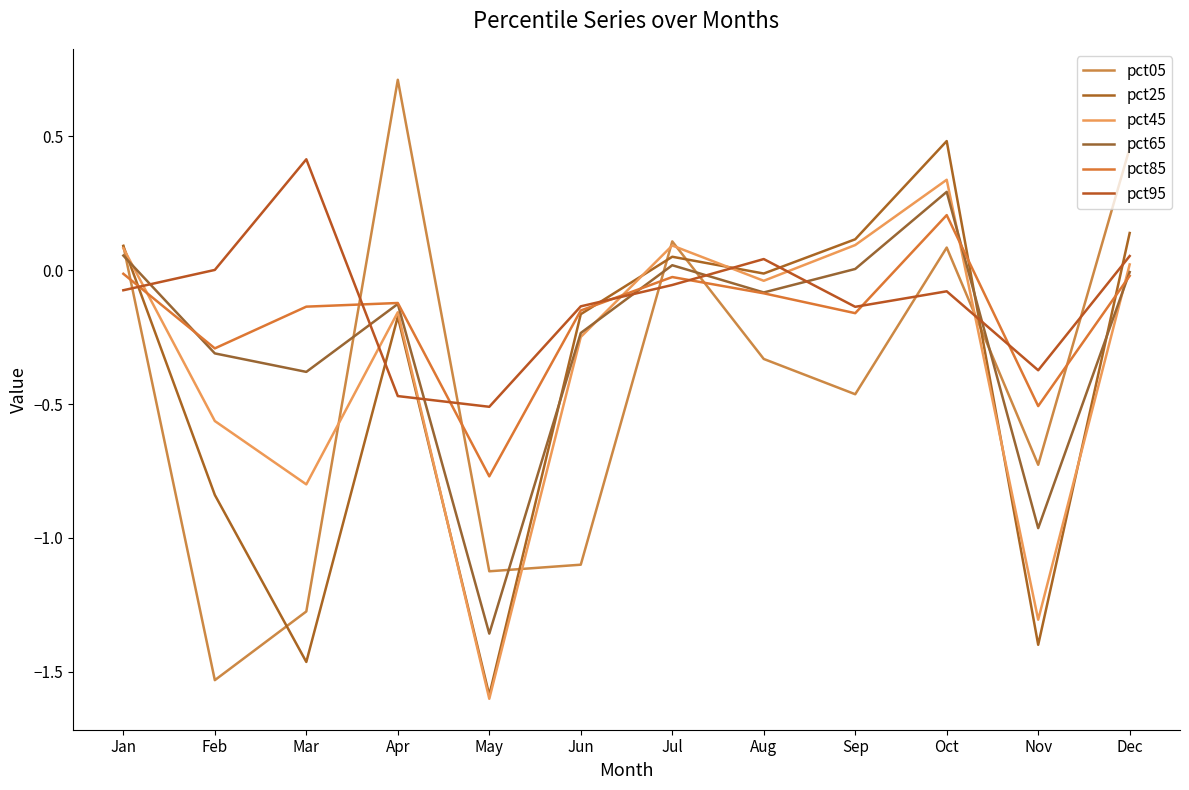

What is the total value across all series at Jun?

-2.0